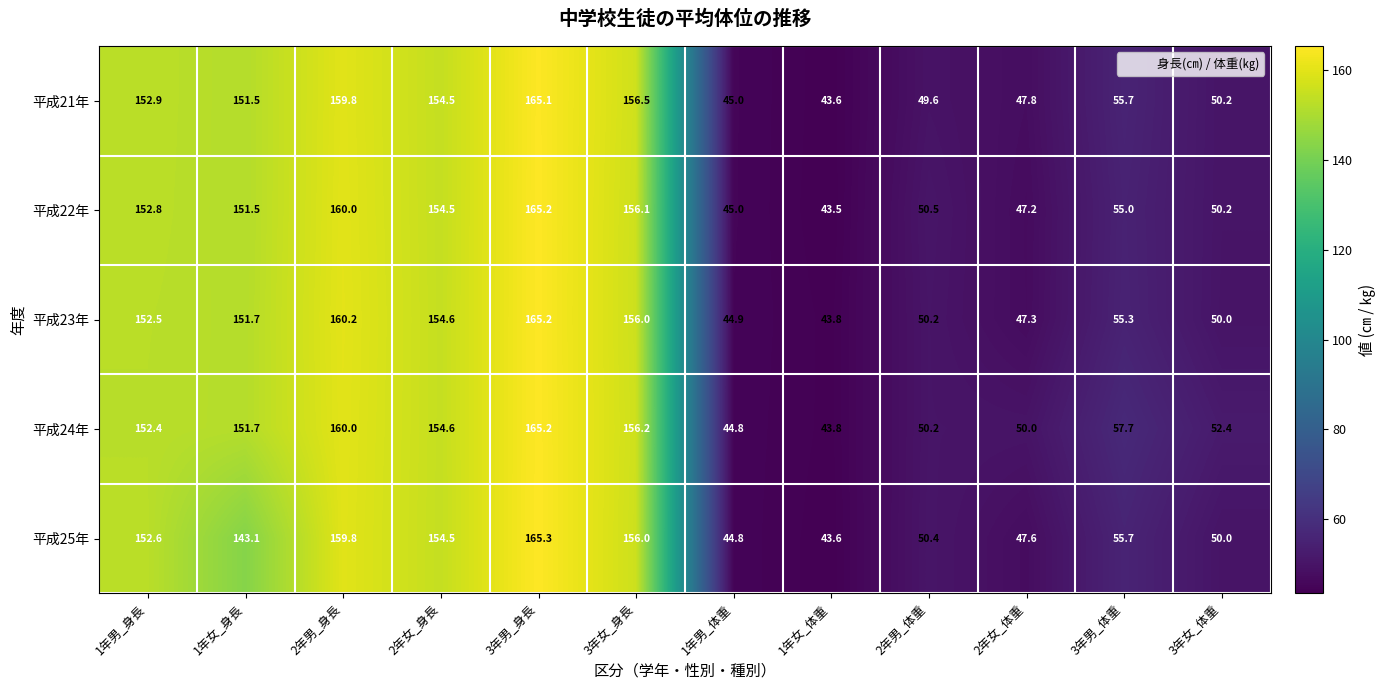

What is the minimum value shown in the chart?

43.5